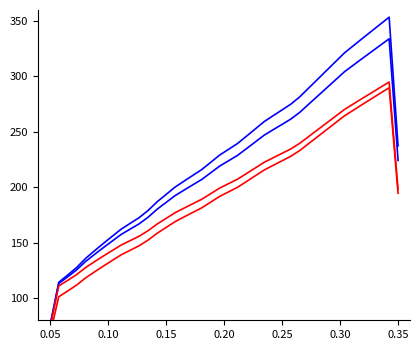

Is the value of power_smooth at 27 greater than the value of power_raw at 12?

Yes